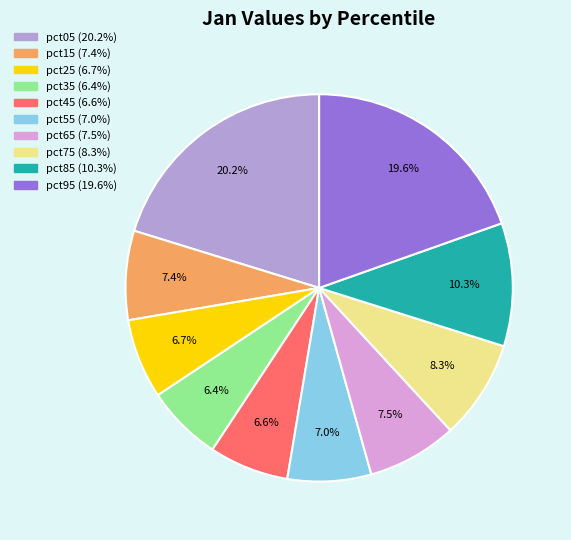

How many slices are in this pie chart?

10